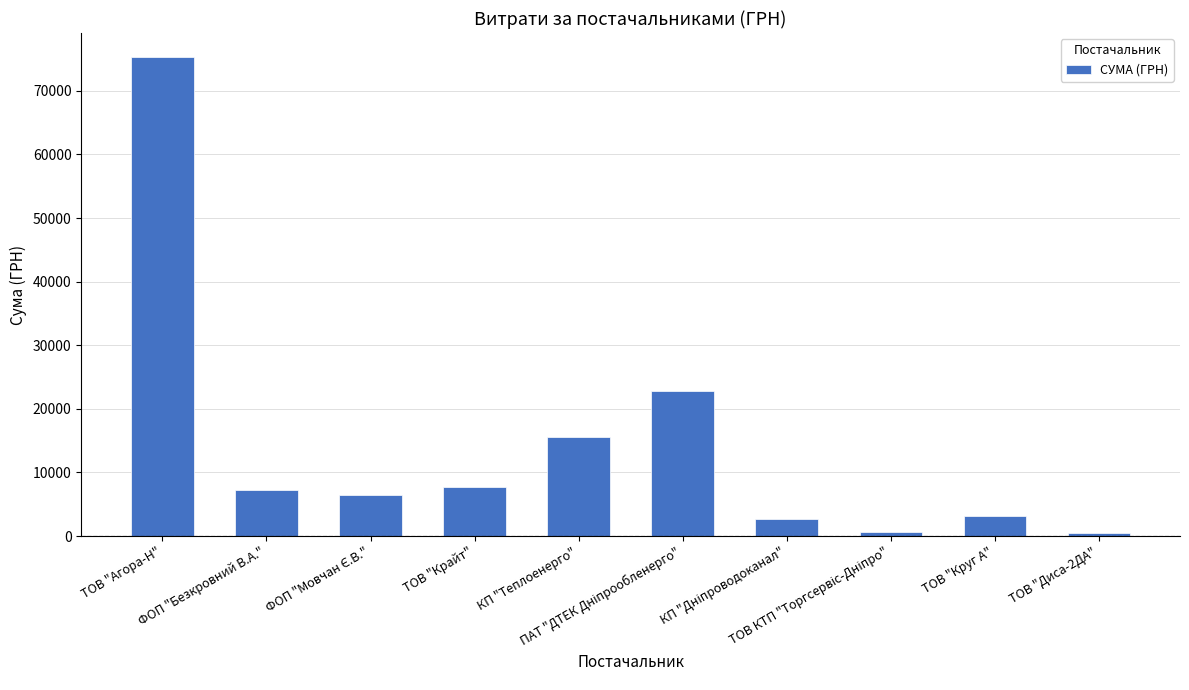

What is the difference between the second highest and minimum values?

22283.0